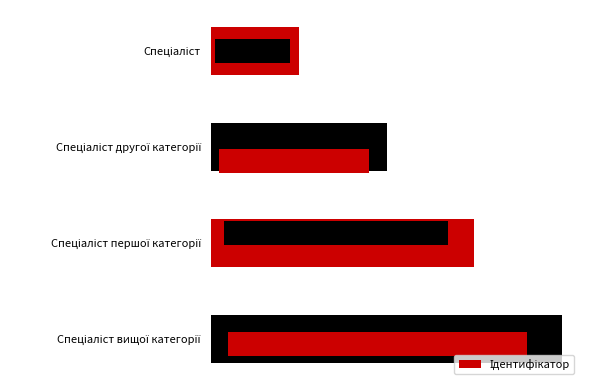

How many values are below 3?

2